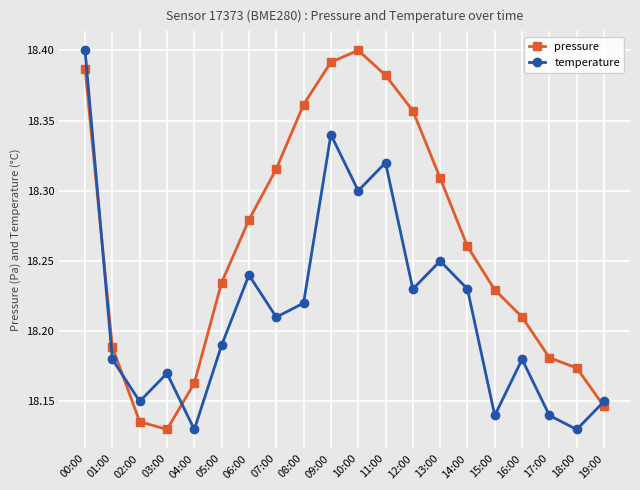

True or false: pressure and temperature intersect in this chart.

True